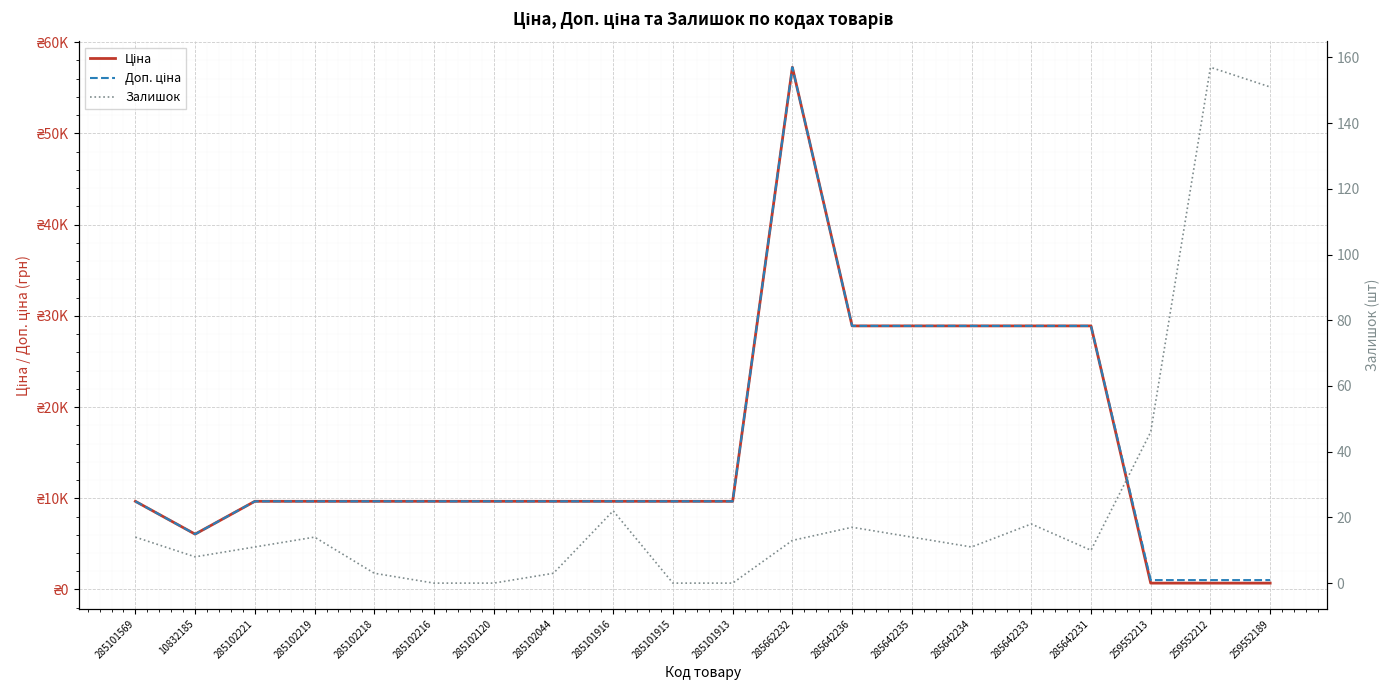

At which label does Ціна first exceed 9664?

285101569